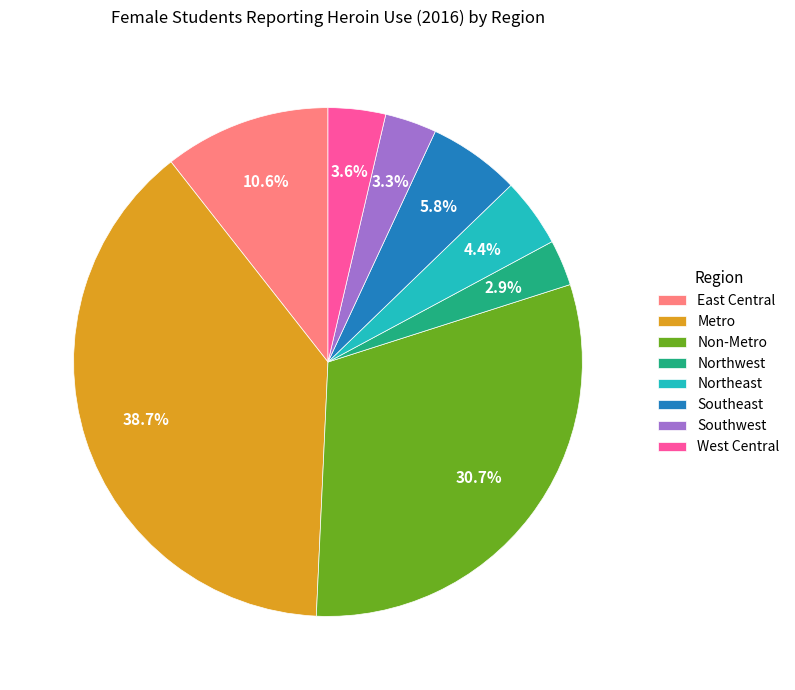

Count the number of slices in the pie.

8